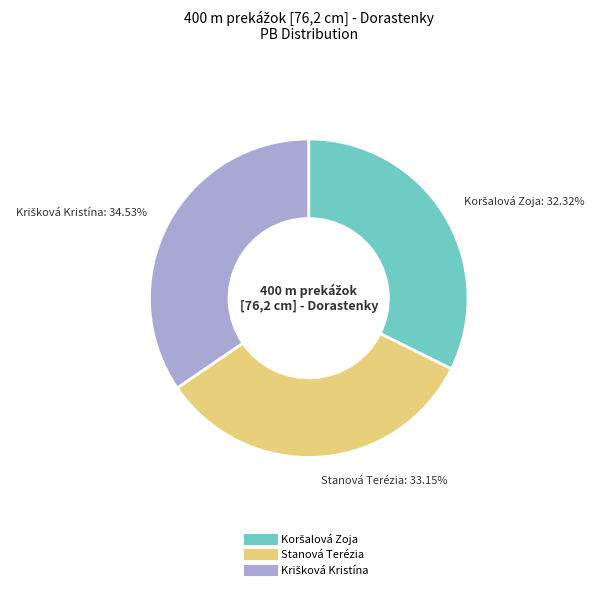

Does Stanová Terézia account for over 50% of the chart?

No